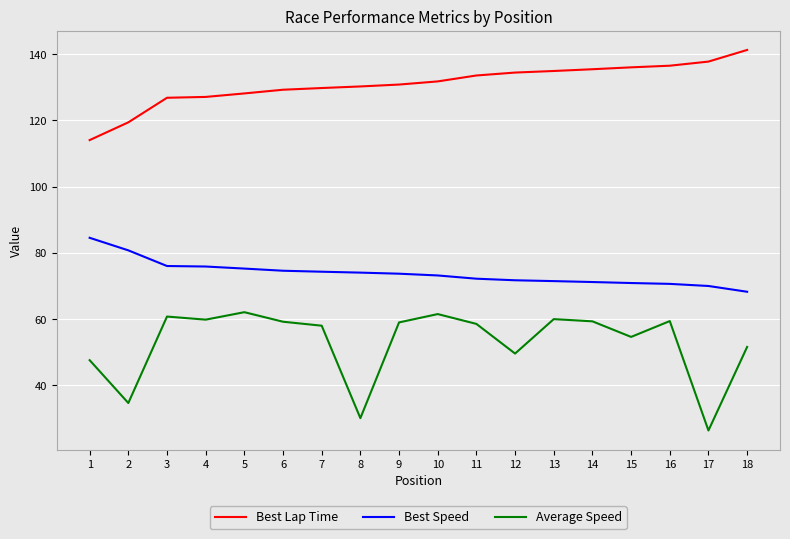

What is the lowest value of the Average Speed series?

26.4